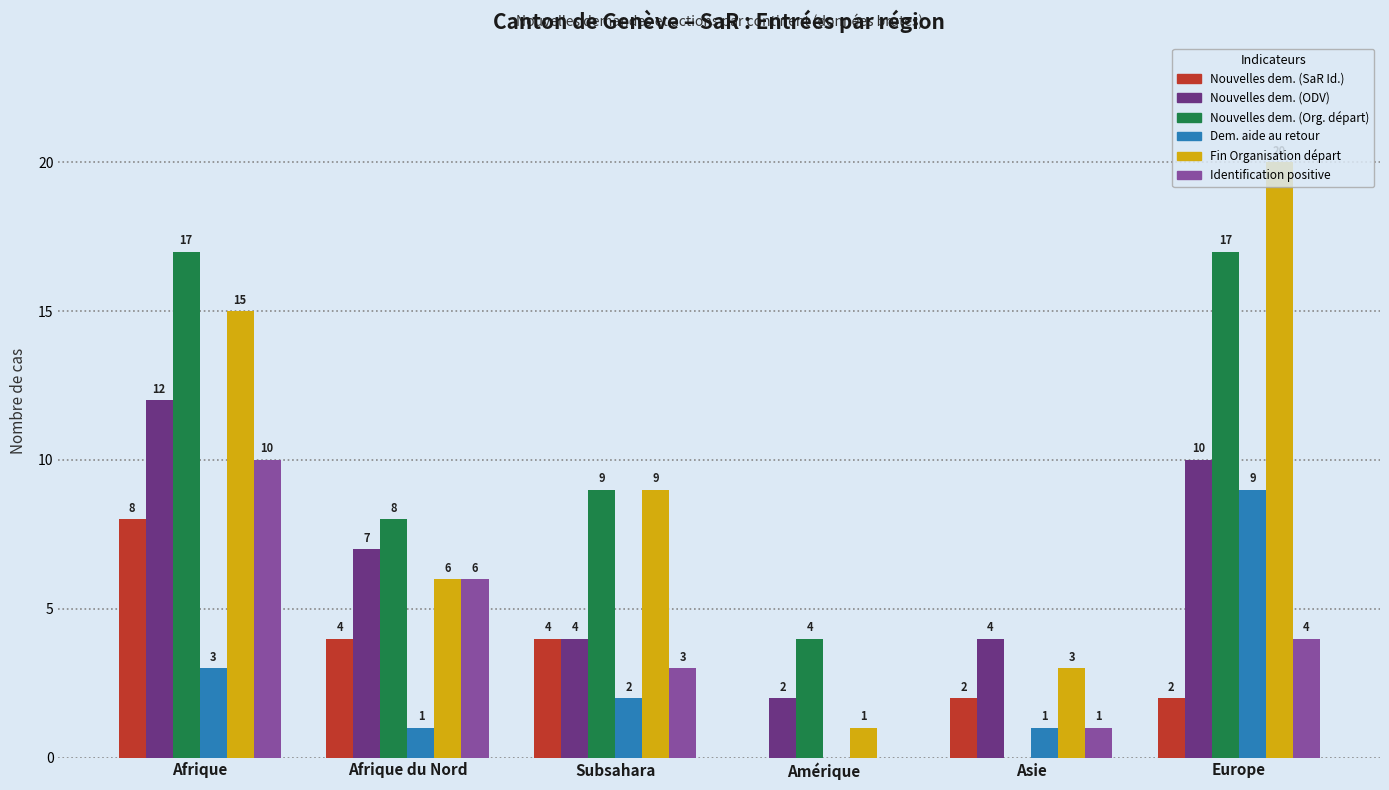

Count the number of data series in this chart.

6